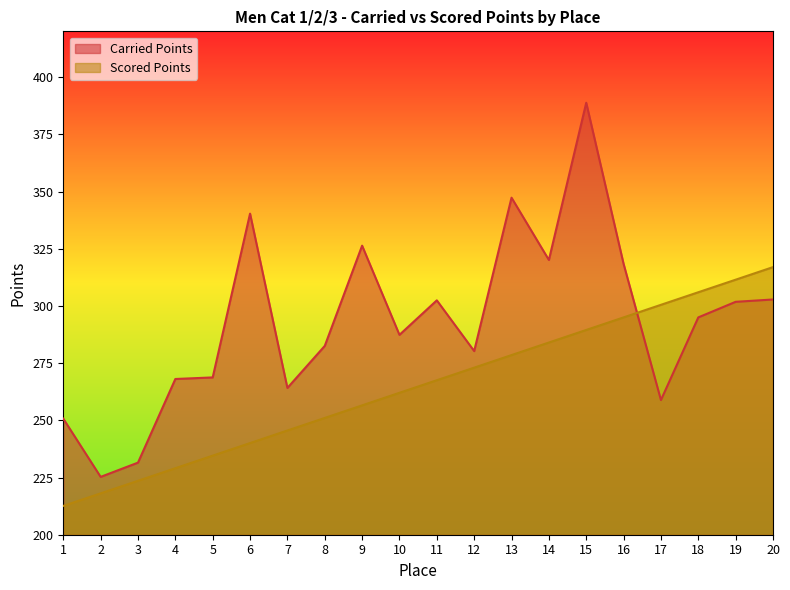

Which series ends up on top after the final intersection of Scored Points and Carried Points?

Scored Points